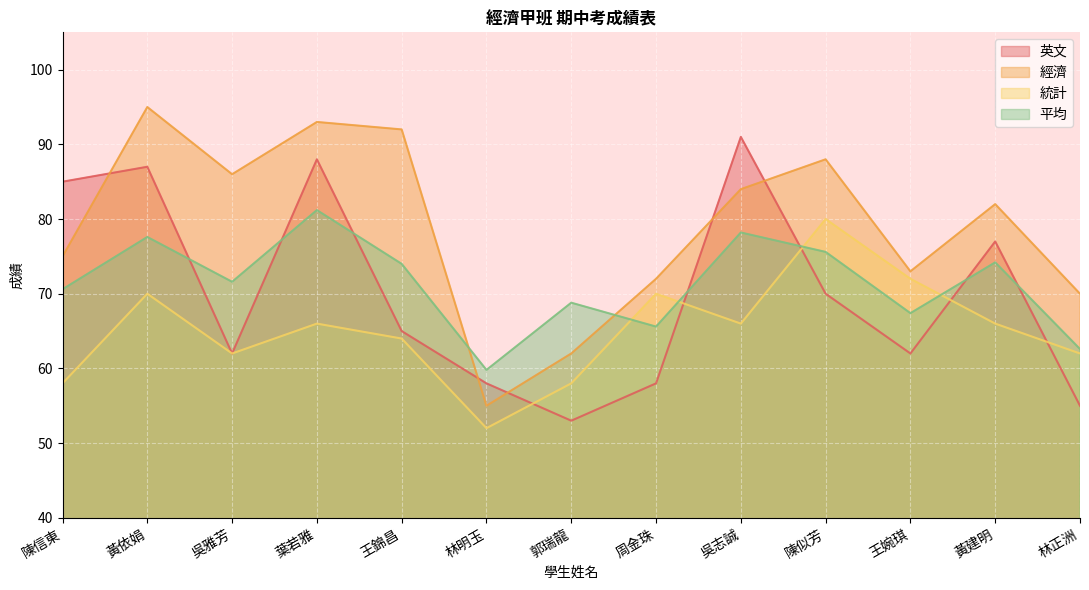

At which label is 英文 closest to 72?

陳似芳